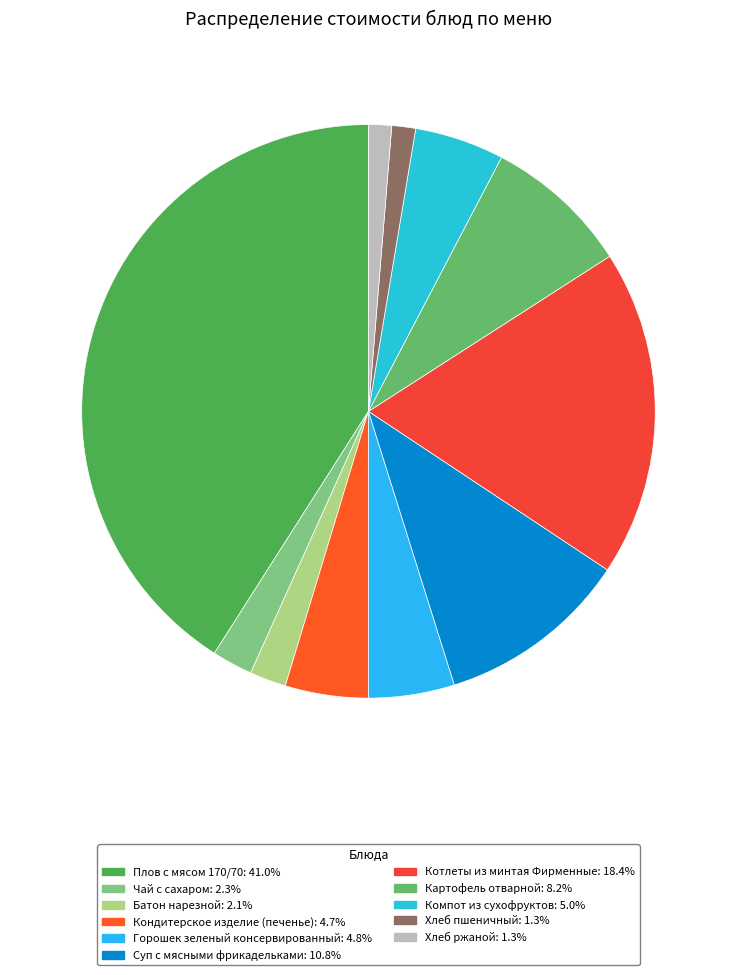

To the nearest percent, what is the difference between the Компот из сухофруктов and Батон нарезной slice percentages?

3%